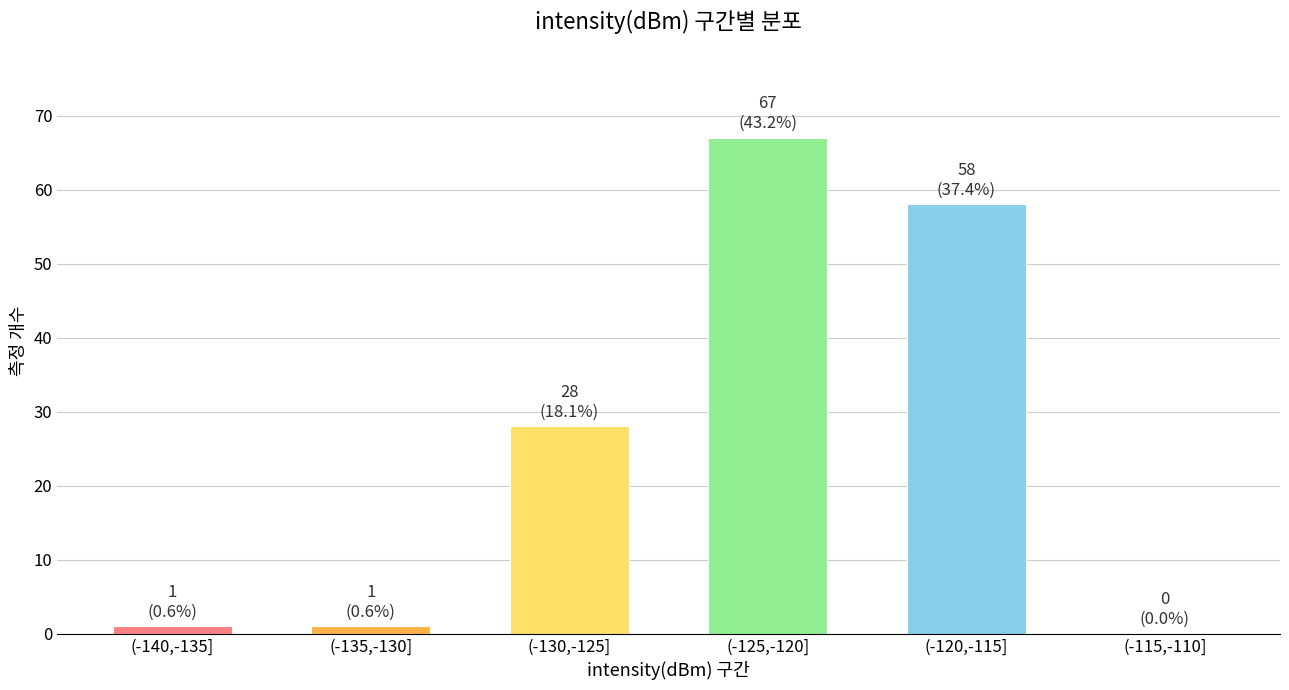

Reading left to right, transcribe all the data shown in this chart.

(-140,-135]=1	(-135,-130]=1	(-130,-125]=28	(-125,-120]=67	(-120,-115]=58	(-115,-110]=0